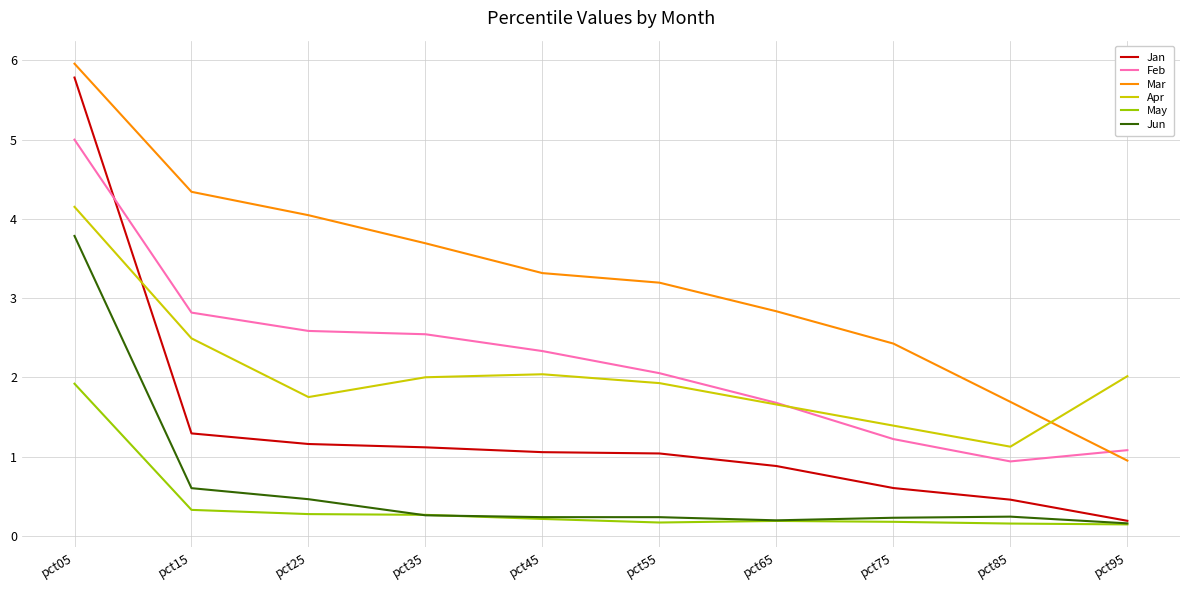

Does the chart display data point markers on the line(s)?

No